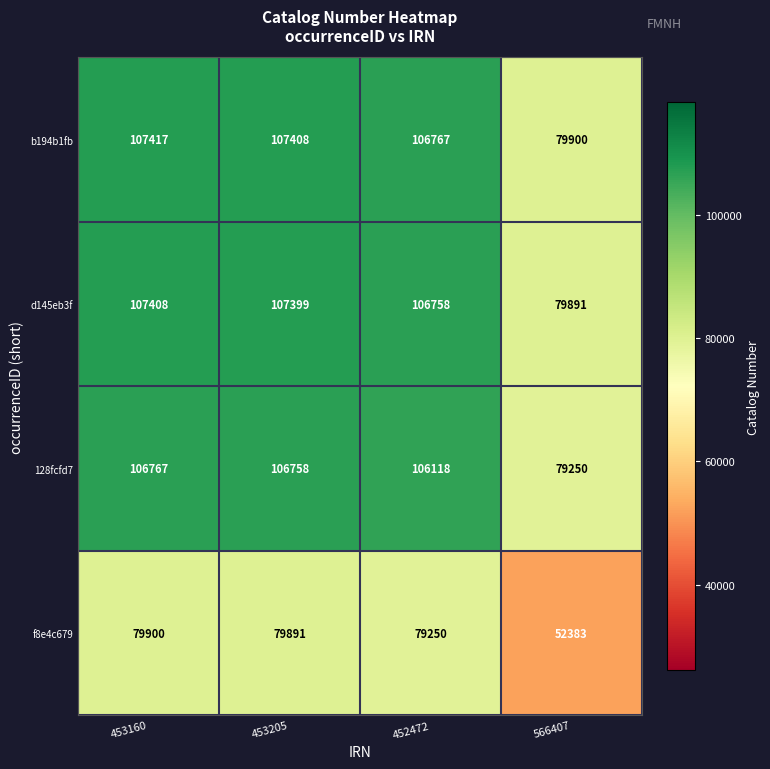

At how many categories does at least one series exceed 56230?

4